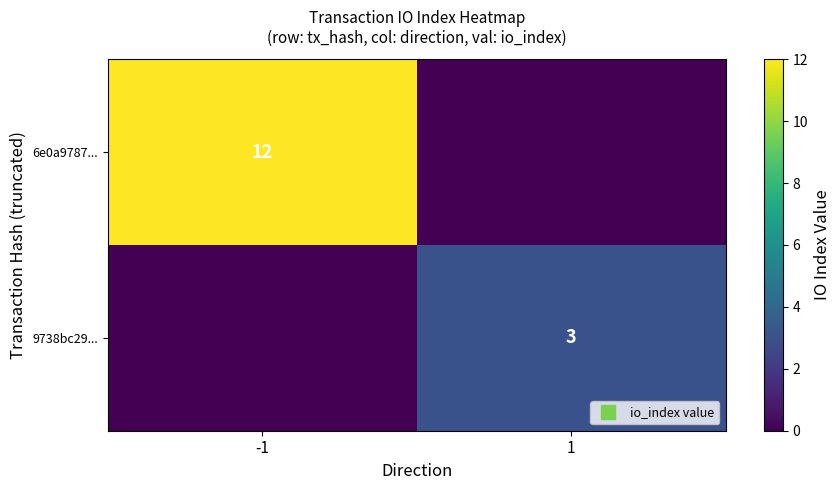

What is the difference between the highest and lowest values at -1?

12